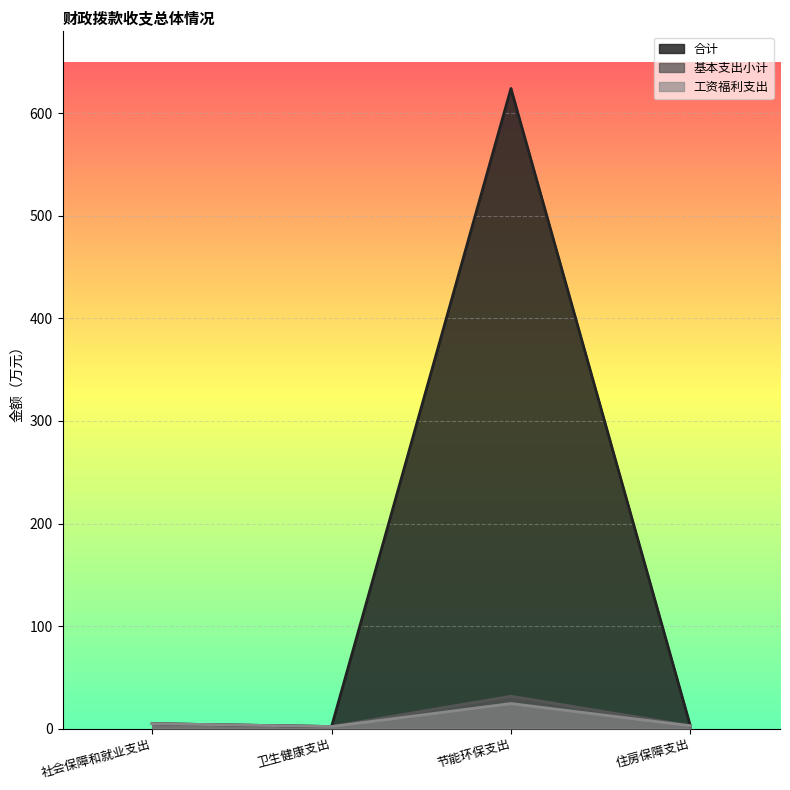

The value of 工资福利支出 at 卫生健康支出 is 2.0. True or false?

True